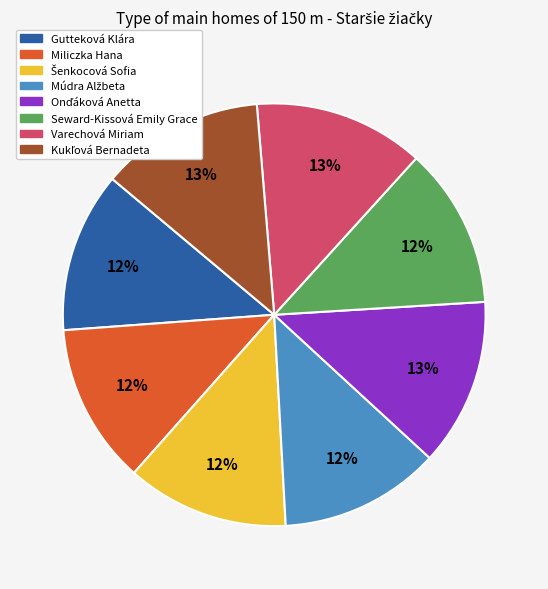

Is it true that Seward-Kissová Emily Grace is 18% of the pie?

False